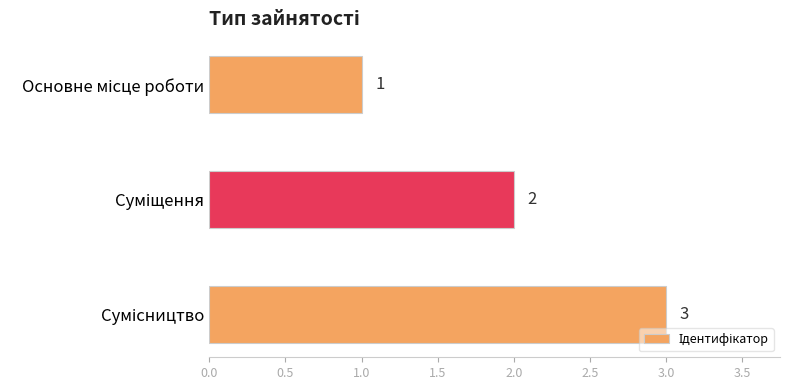

How many data points are less than 2?

1